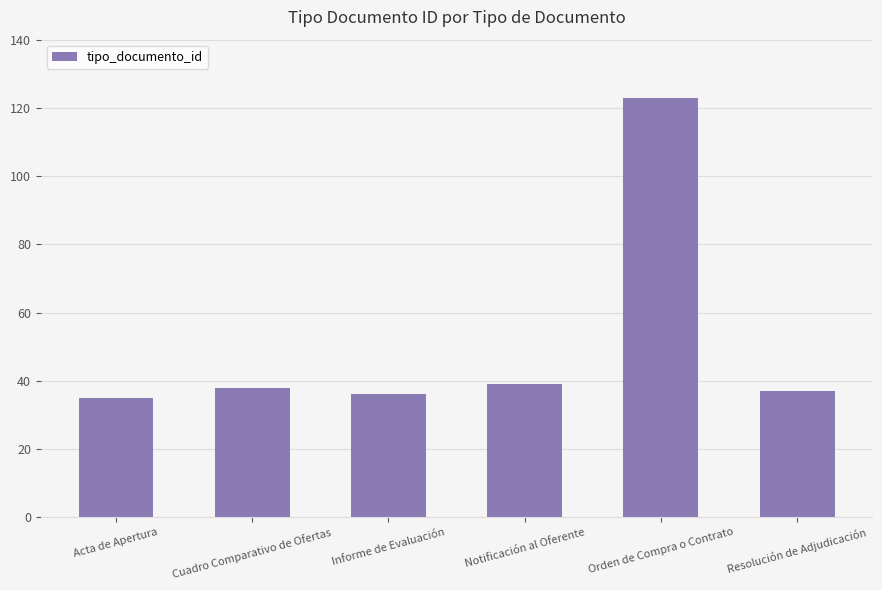

What is the approximate value at Notificación al Oferente?

39